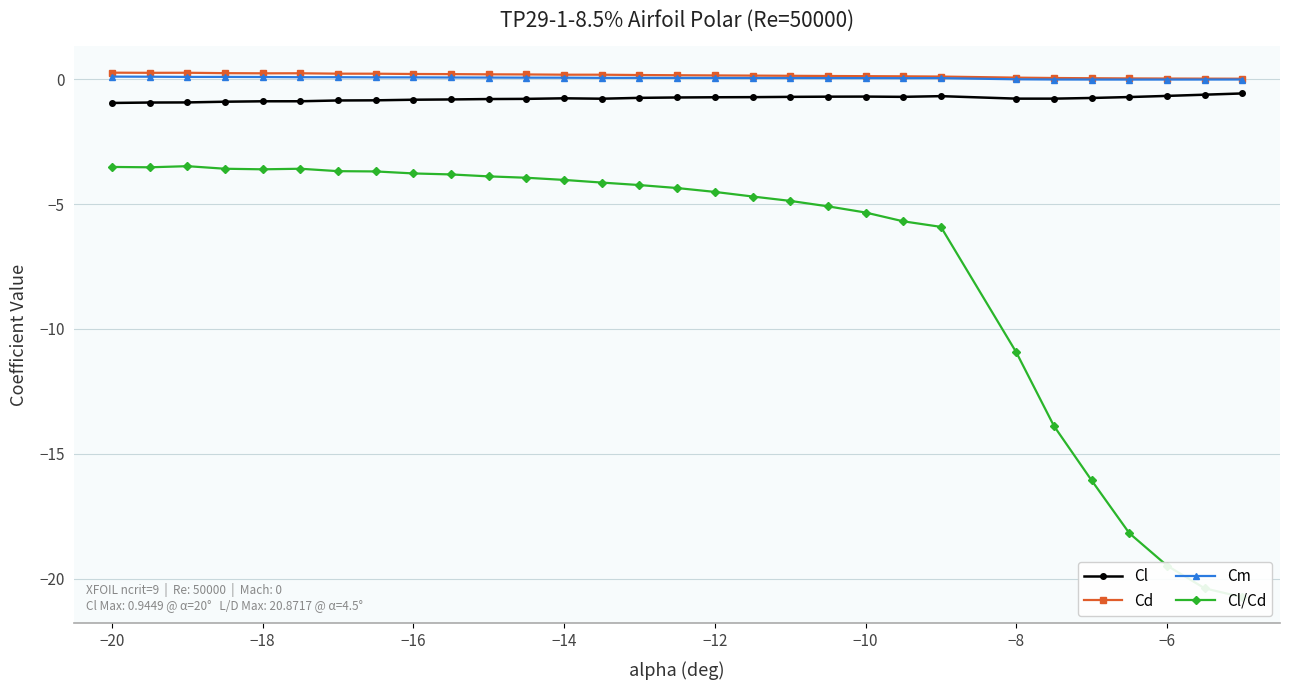

True or false: Cl/Cd and Cm cross at least once.

False